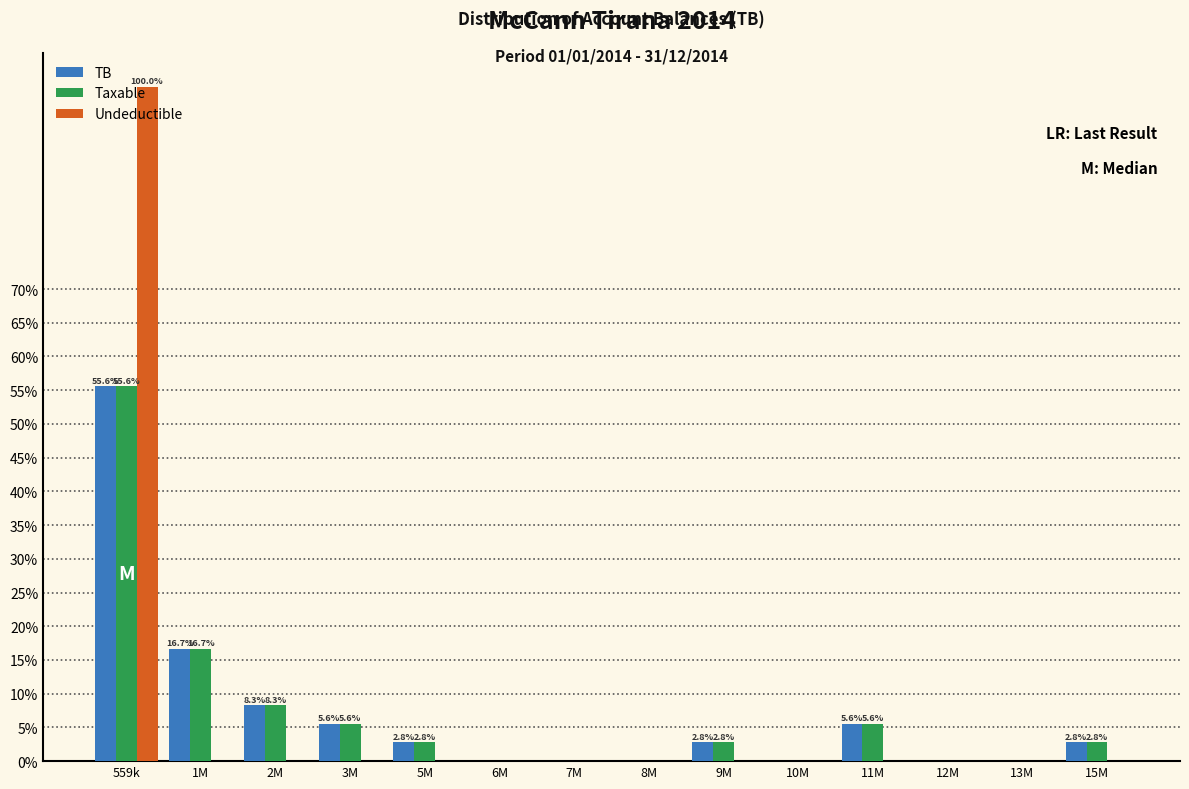

What is the maximum value shown in the chart?

100.0